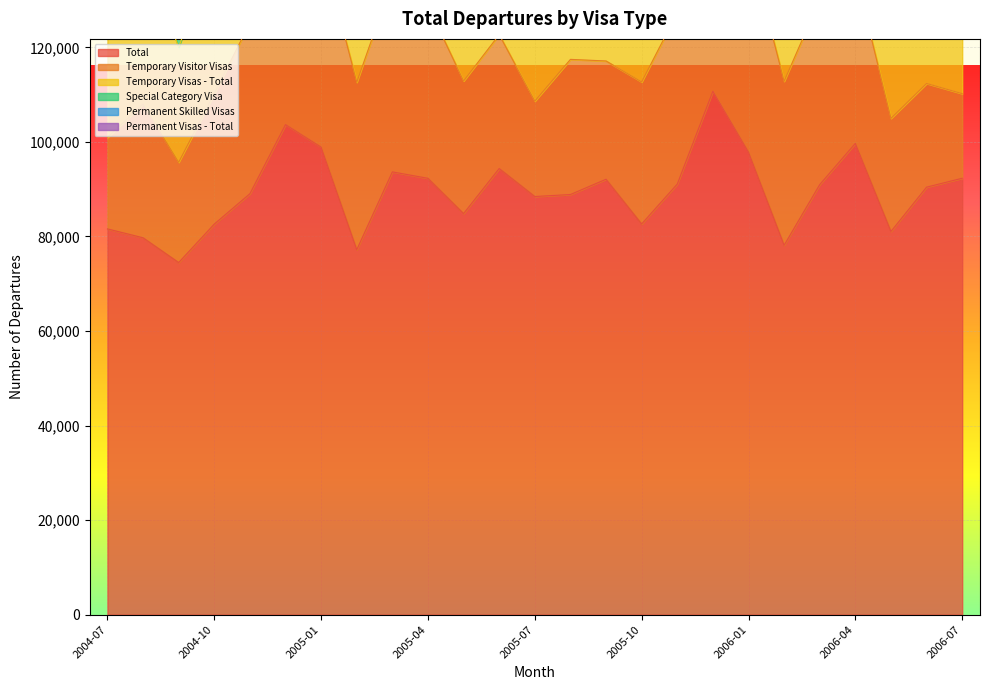

List the labels in order of Temporary Visas - Total value, smallest first.

2006-07, 2004-09, 2004-07, 2005-07, 2006-05, 2005-09, 2006-06, 2004-10, 2005-05, 2004-08, 2005-08, 2005-10, 2005-06, 2006-02, 2005-02, 2005-04, 2006-04, 2004-12, 2006-03, 2004-11, 2005-11, 2005-03, 2005-12, 2005-01, 2006-01